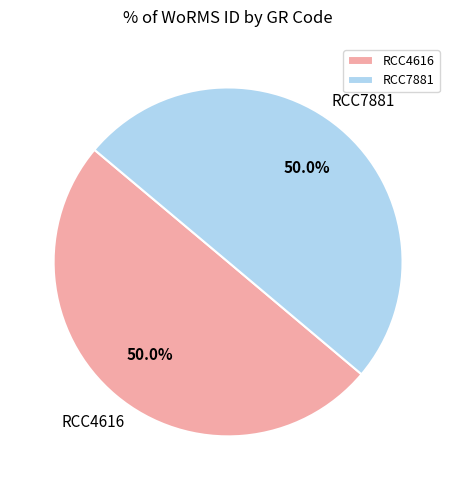

Count the number of slices in the pie.

2